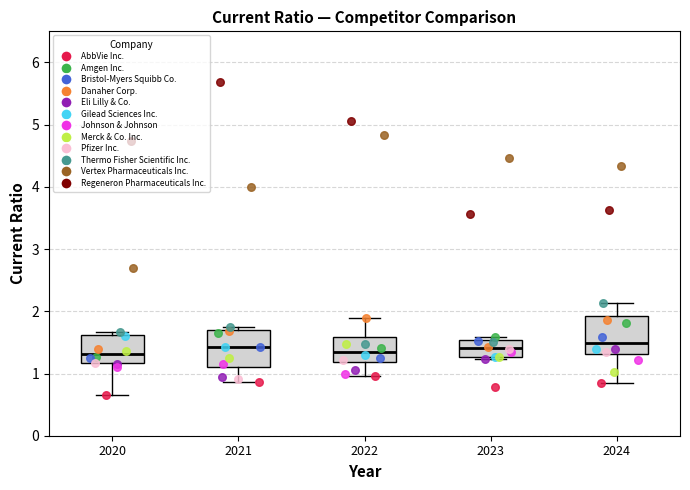

Reading left to right, transcribe this box plot: for each box, give where its median line is, the range the box spans, and where its two whiskers end, as read against the y-axis. The values are not printed on the chart, so give them approximately, as read against the axis.

2020: median 1.3, box 1.2 to 1.6, whiskers 0.7 to 1.7
2021: median 1.4, box 1.1 to 1.7, whiskers 0.9 to 1.8
2022: median 1.4, box 1.2 to 1.6, whiskers 1.0 to 1.9
2023: median 1.4, box 1.3 to 1.5, whiskers 1.2 to 1.6
2024: median 1.5, box 1.3 to 1.9, whiskers 0.8 to 2.1